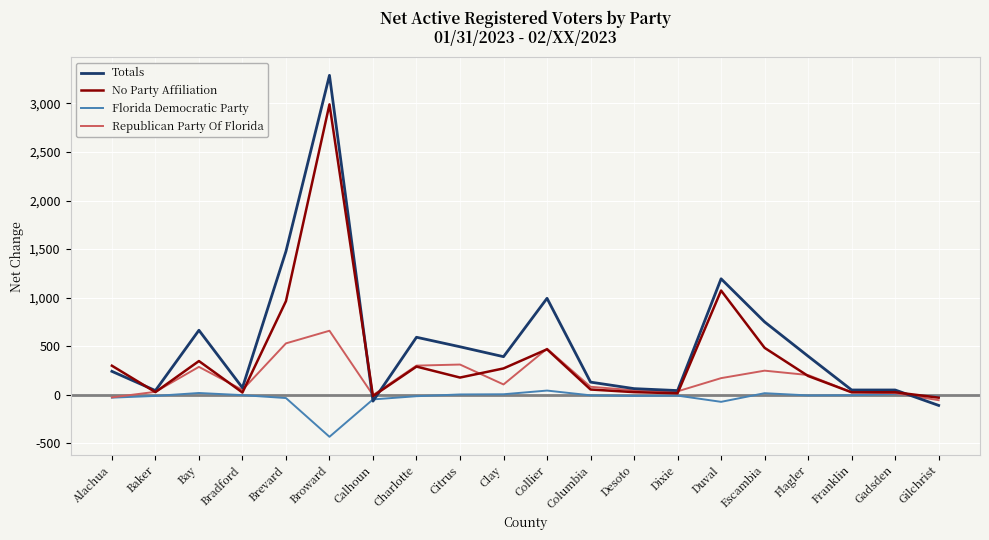

Which series ends up on top after the final intersection of Florida Democratic Party and Totals?

Florida Democratic Party